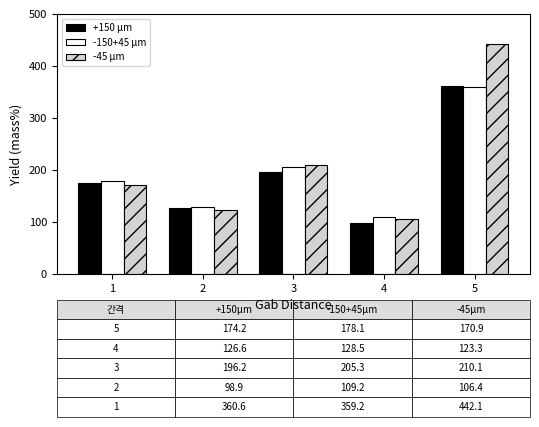

At which category is the sum across all series the highest?

5